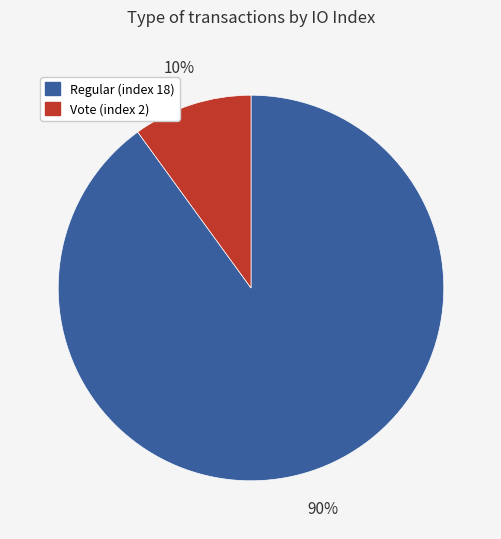

To the nearest percent, what is the difference between the Vote (index 2) and Regular (index 18) slice percentages?

80%